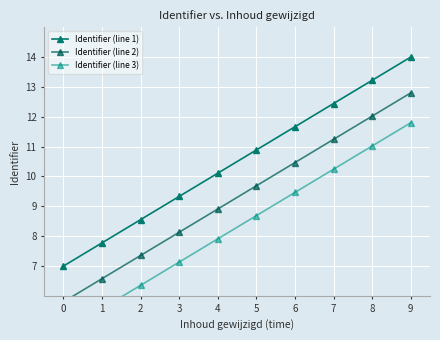

Does the chart display data point markers on the line(s)?

Yes